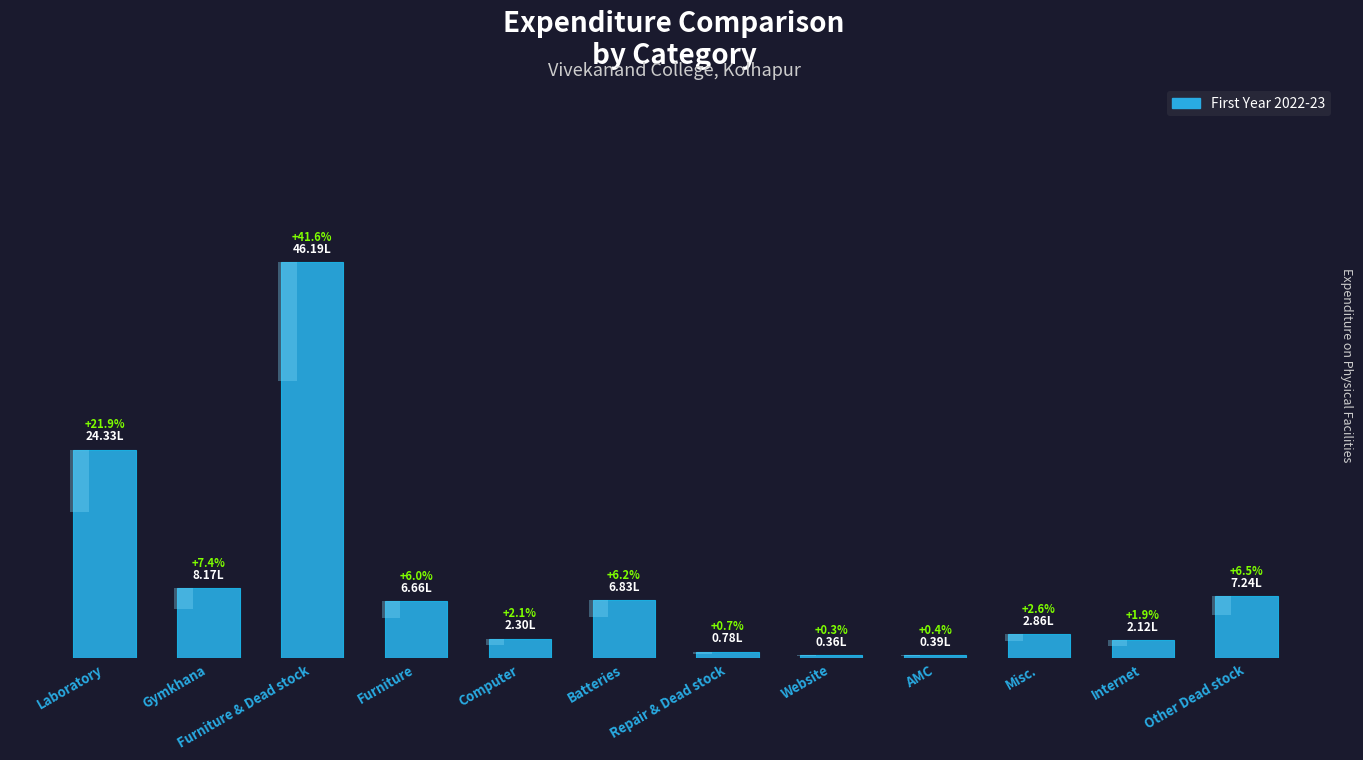

The value at Misc. is 5.1. True or false?

False